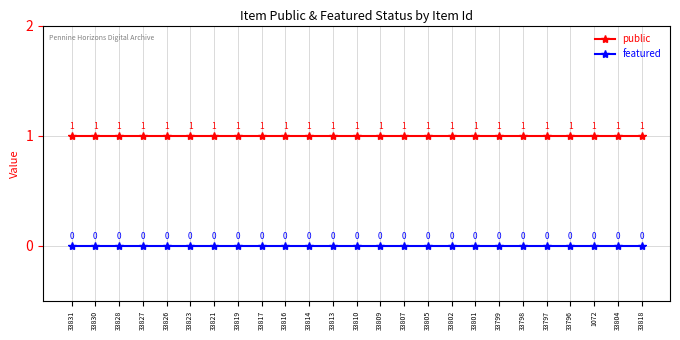

At how many categories does at least one series exceed 0?

25